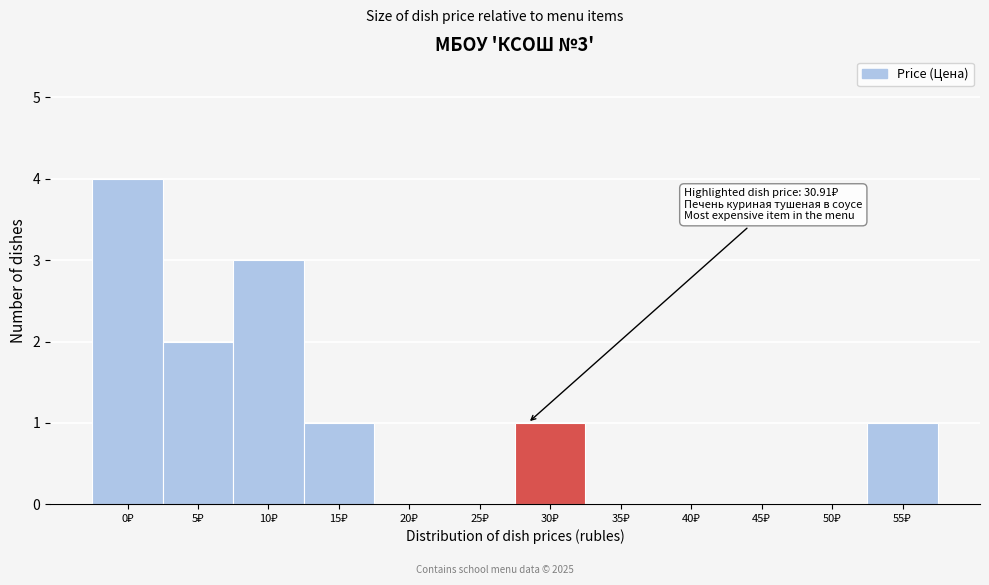

What is the greatest value displayed?

4